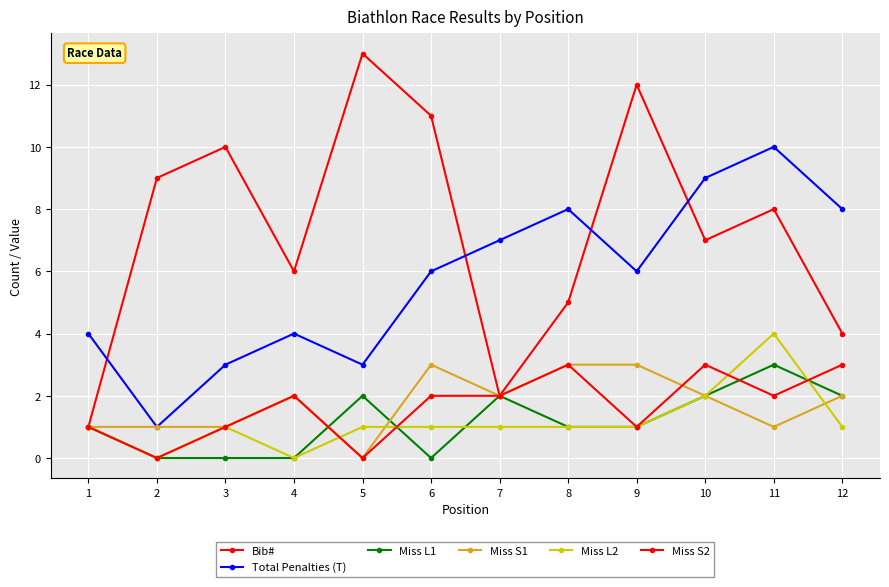

The Miss S1 series shows 2 at 7. True or false?

True